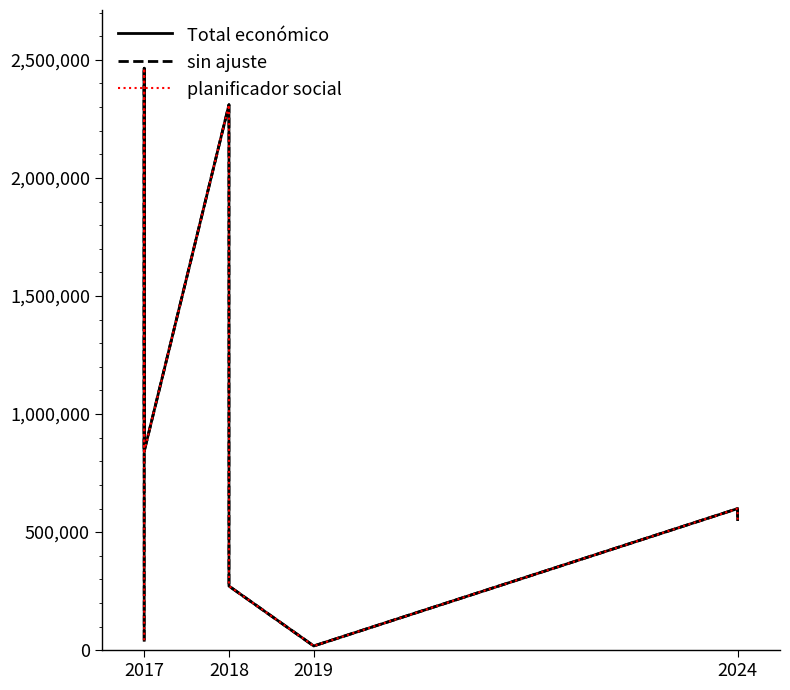

How many interior local valleys does the Total económico series have?

2